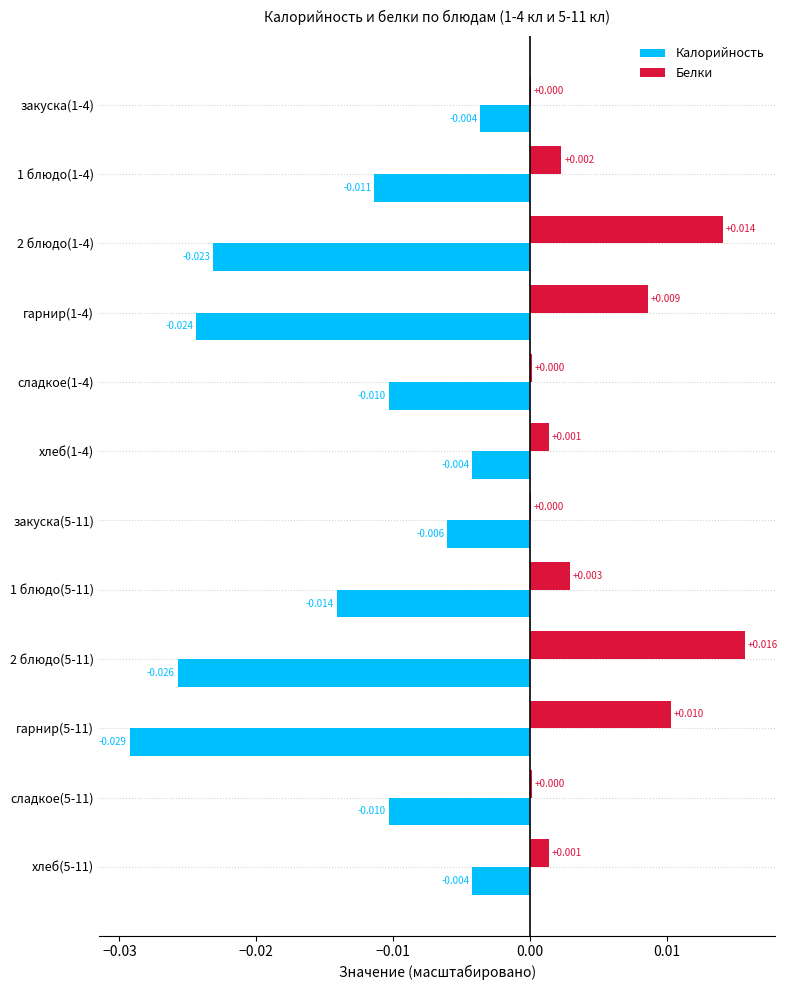

What is the sum of all Белки values?

0.1